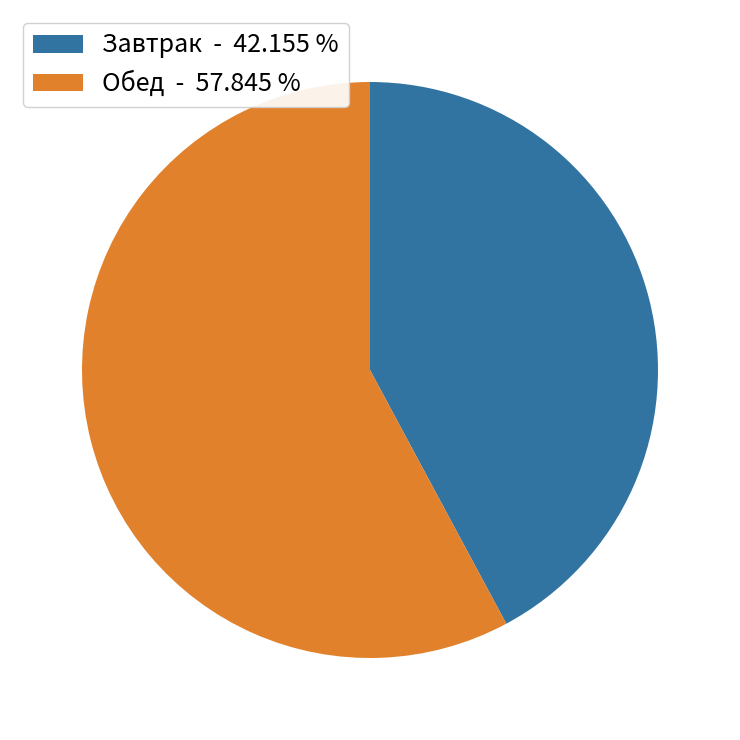

Does any single category account for the majority?

Yes